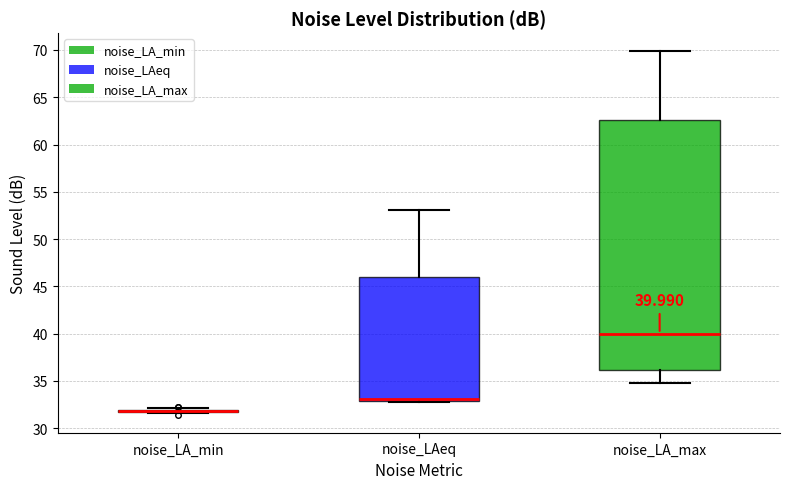

Which box is the tallest, from its lower edge to its upper edge?

noise_LA_max